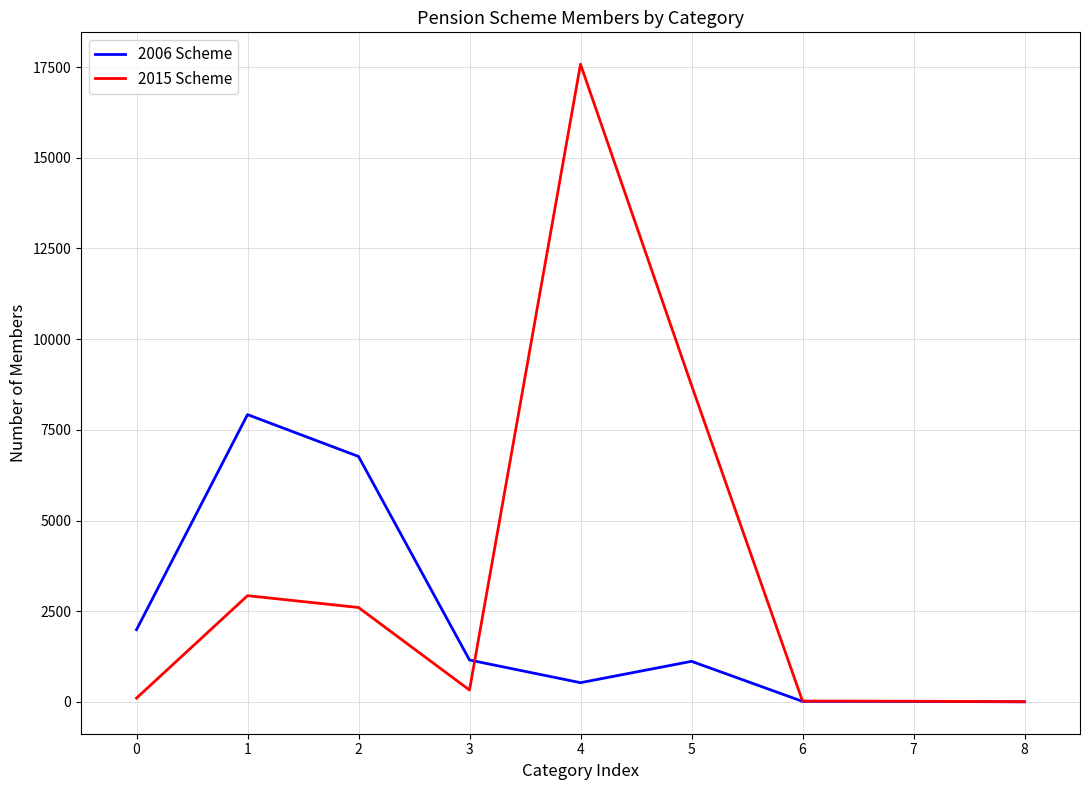

At which category is the sum across all series the highest?

4